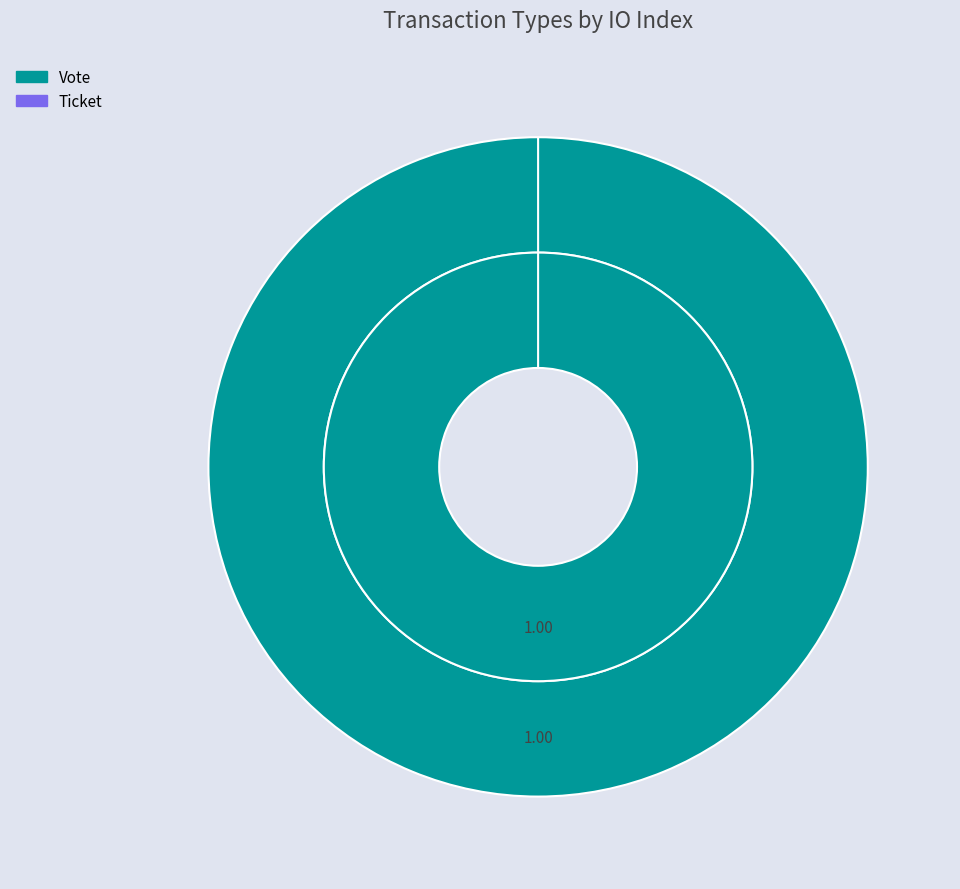

To the nearest percent, what is the combined percentage of Ticket and Vote?

100%